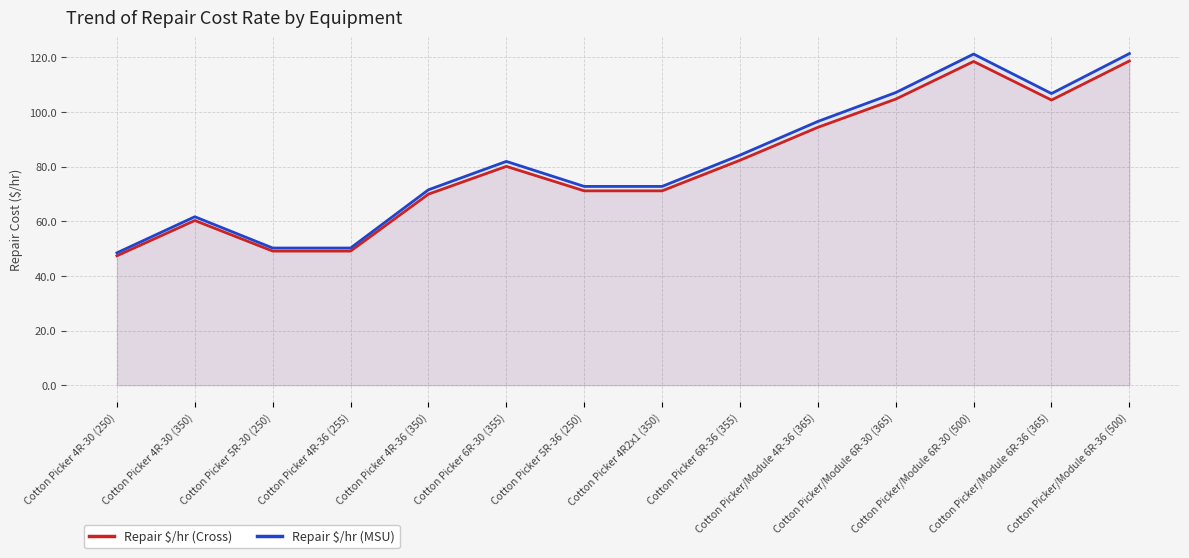

At how many categories does at least one series exceed 81?

7